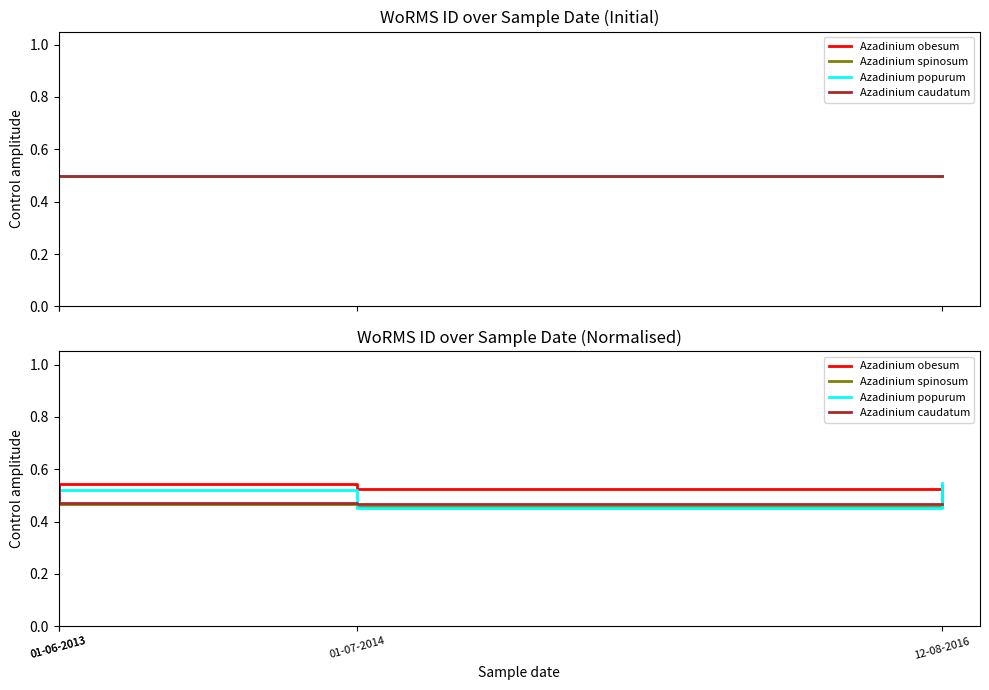

What is the label of the 4th point from the left?

12-08-2016